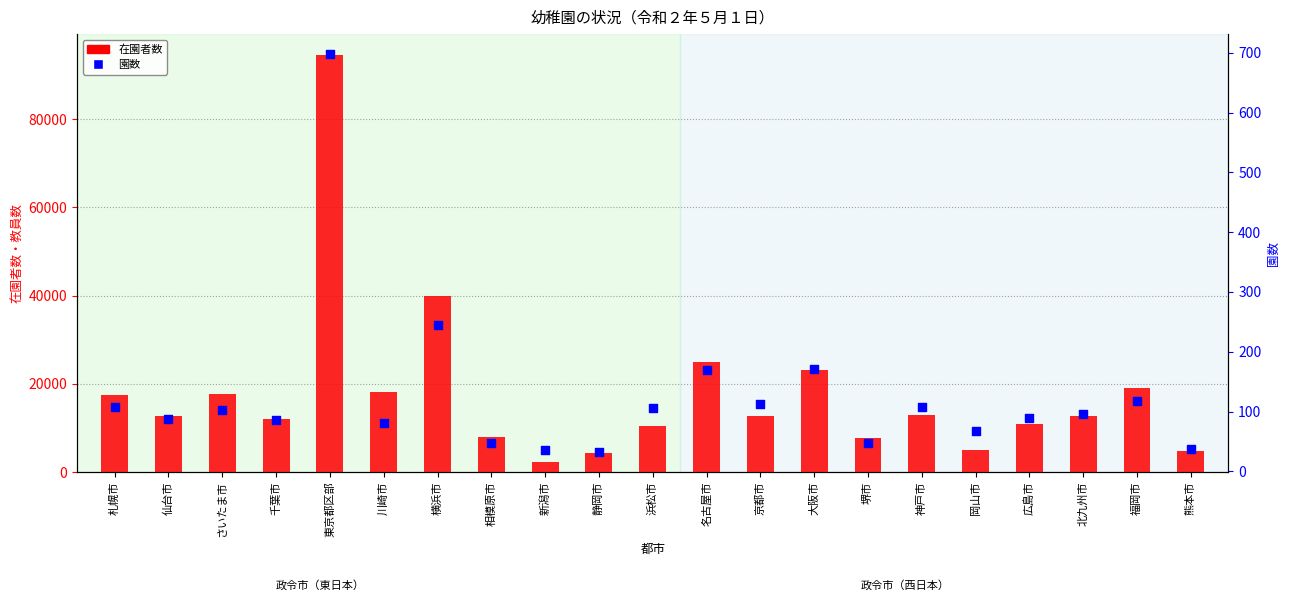

What are all the series names shown in the legend?

在園者数, 園数